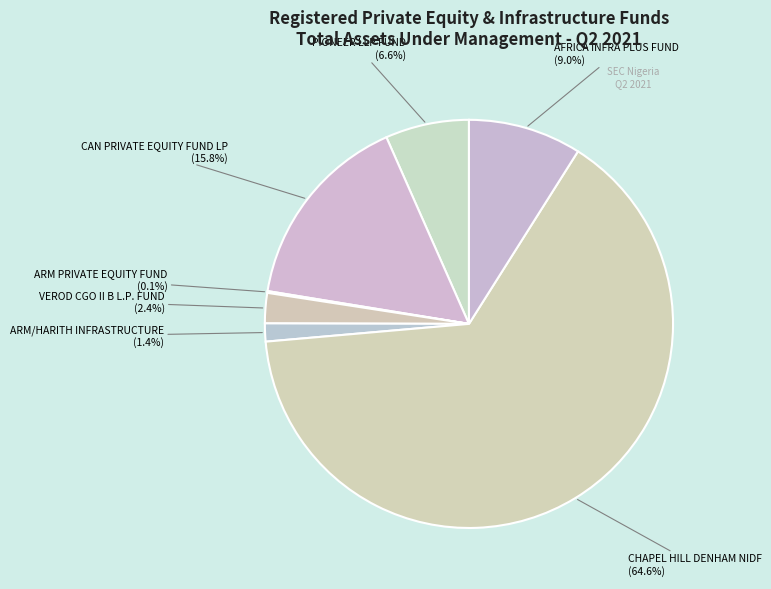

How many slices are in this pie chart?

7